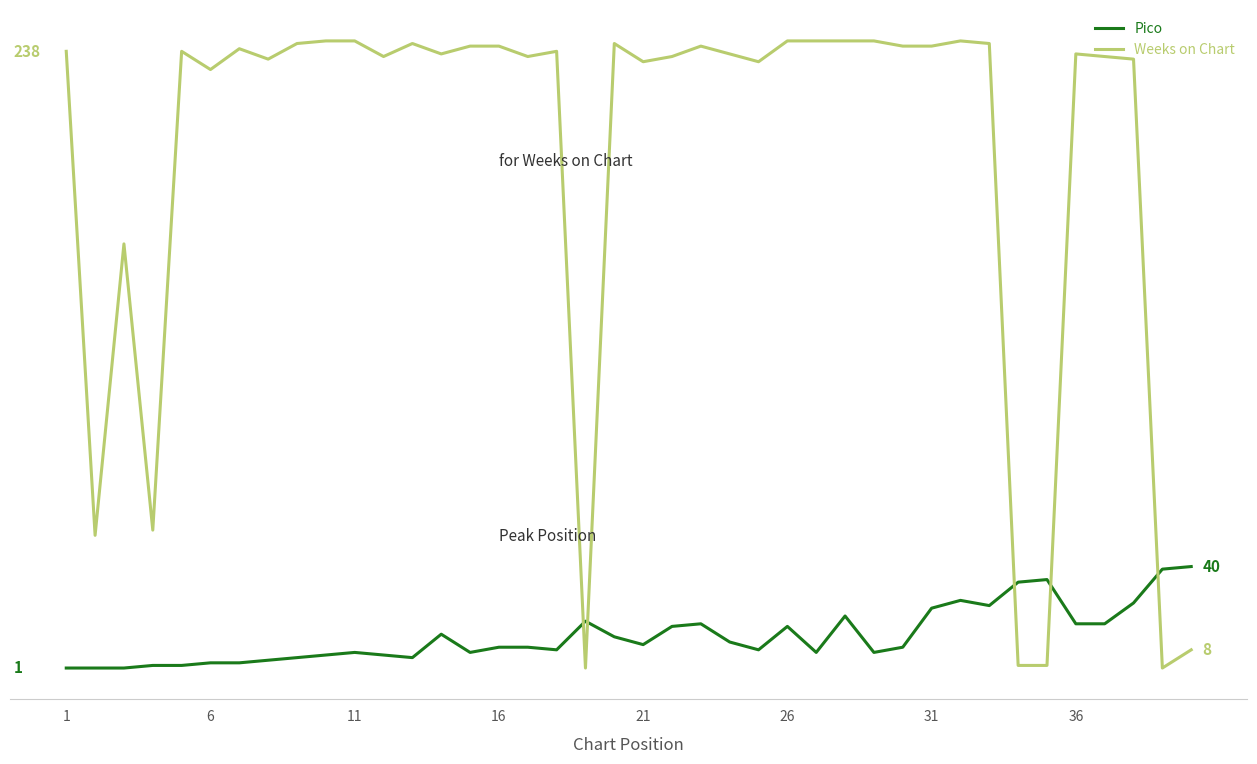

Does the chart display data point markers on the line(s)?

No